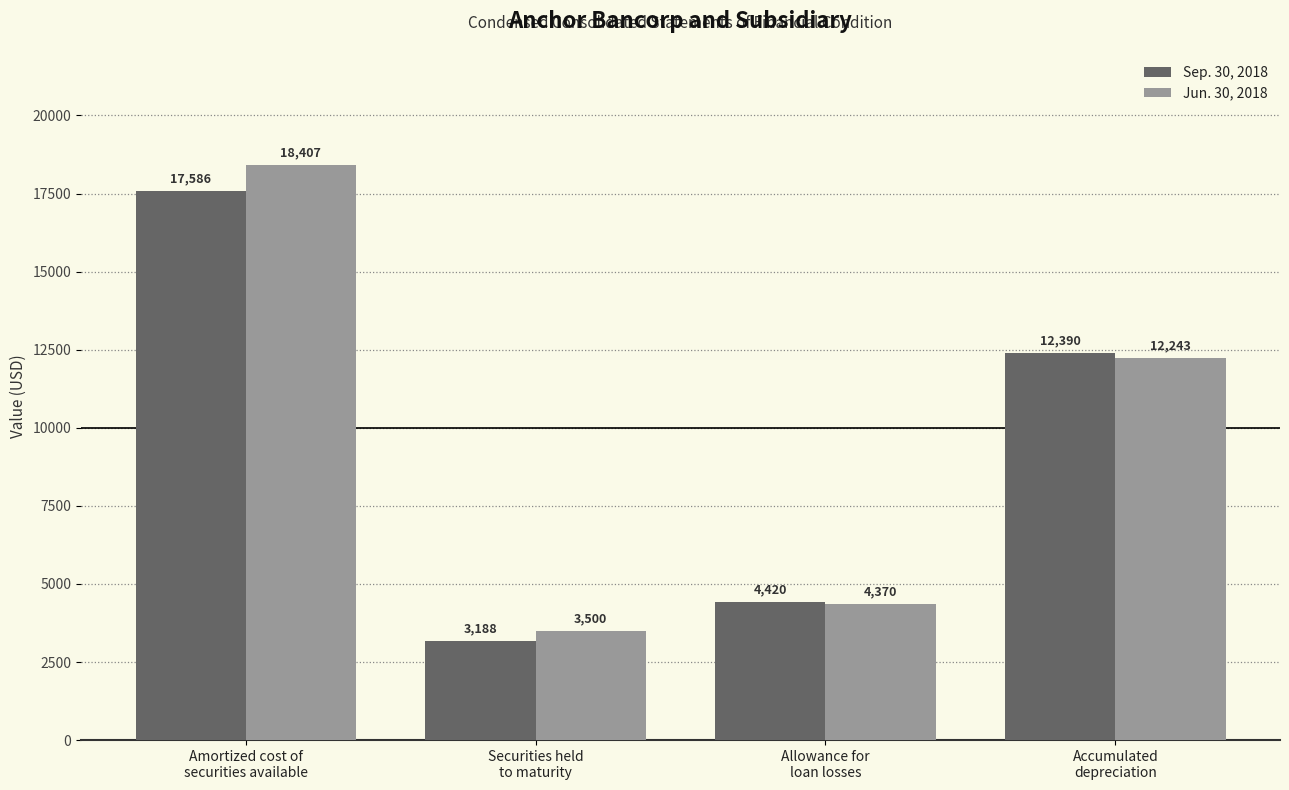

How many bars are there in each group?

2